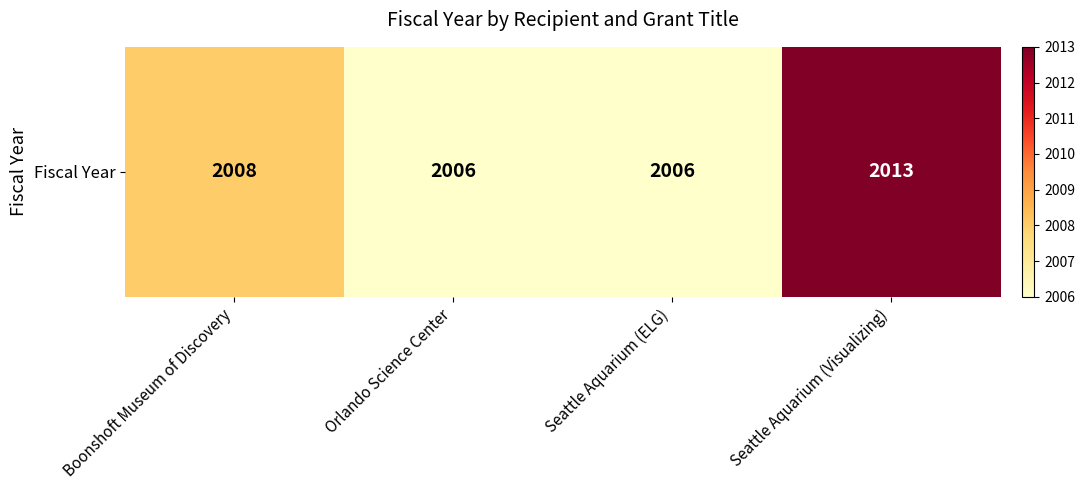

Rank the categories by value from highest to lowest.

Seattle Aquarium (Visualizing), Boonshoft Museum of Discovery, Orlando Science Center, Seattle Aquarium (ELG)